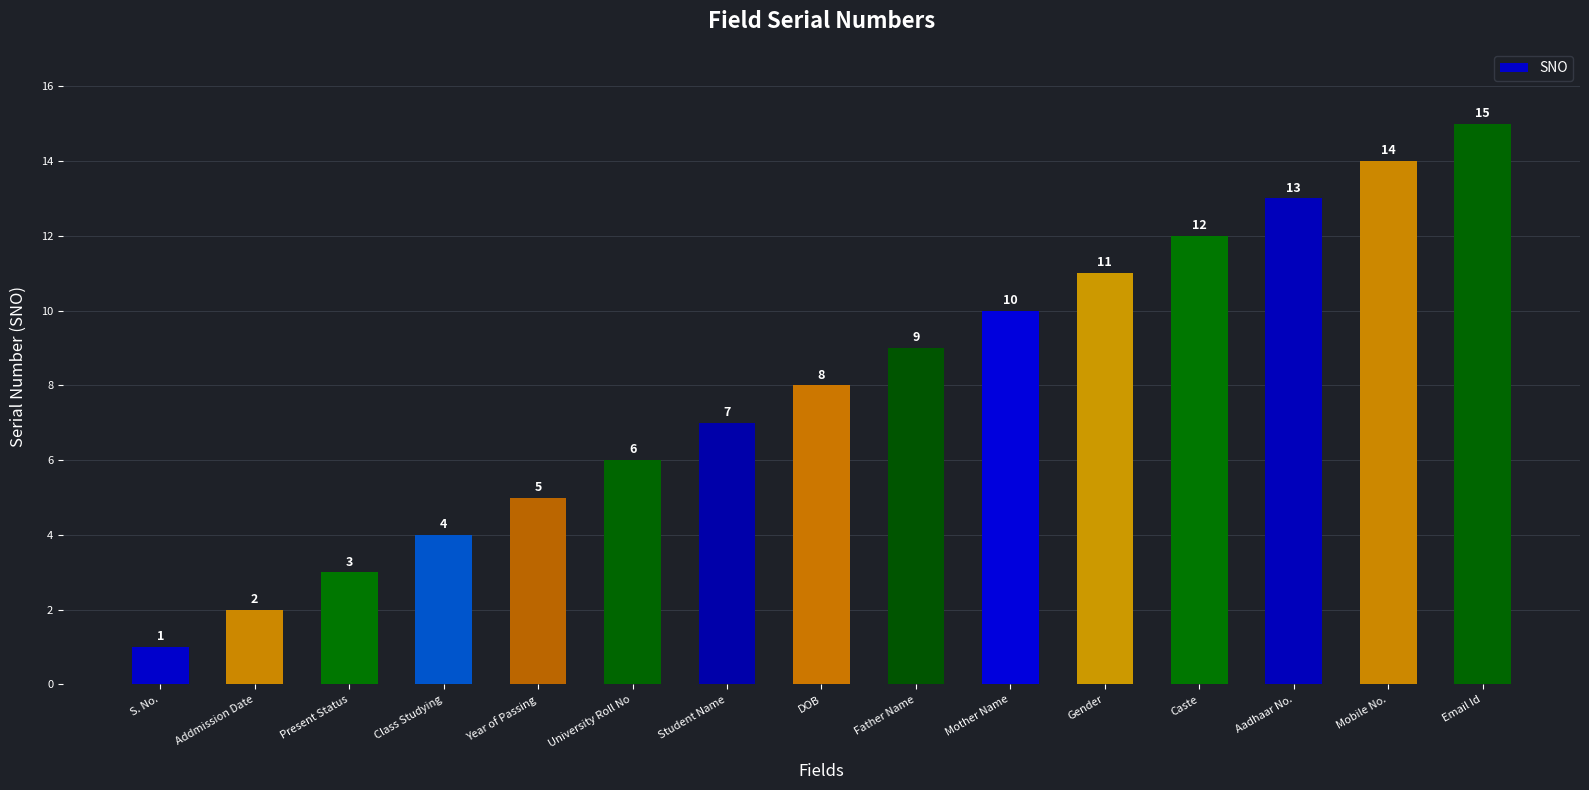

How many distinct data groups are displayed?

1